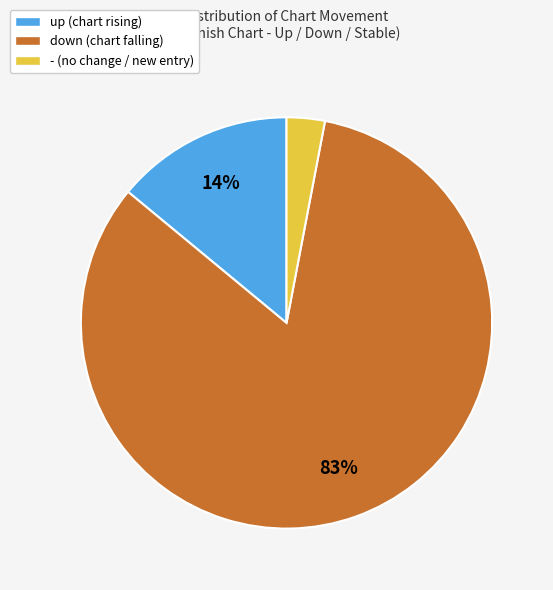

The - slice represents 3% of the pie. True or false?

True